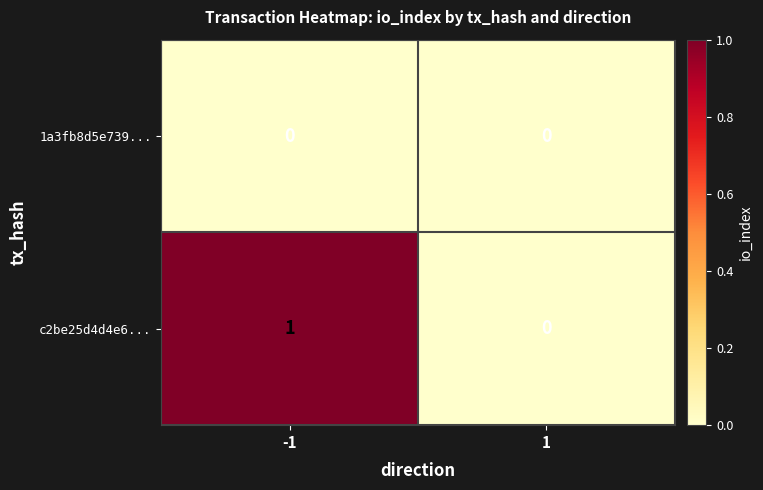

Rank the series by their maximum value, from lowest to highest.

1a3fb8d5e739..., c2be25d4d4e6...